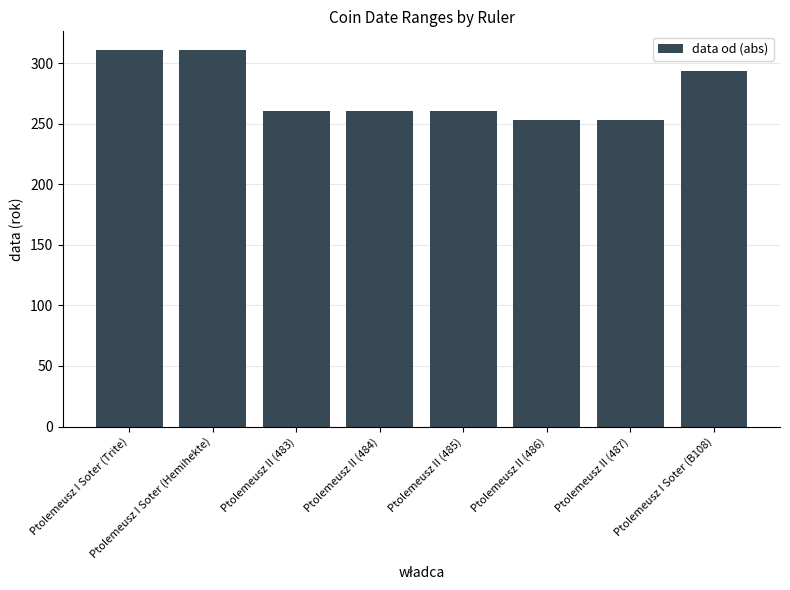

Read the value at Ptolemeusz I Soter (Trite).

311